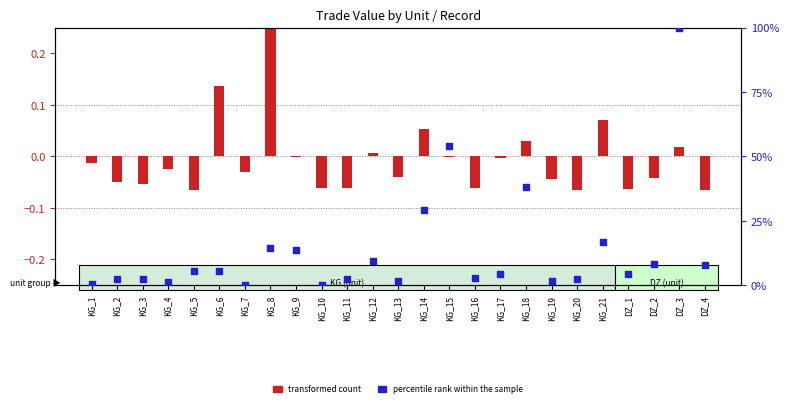

Which series reaches the maximum Y coordinate?

percentile rank within the sample